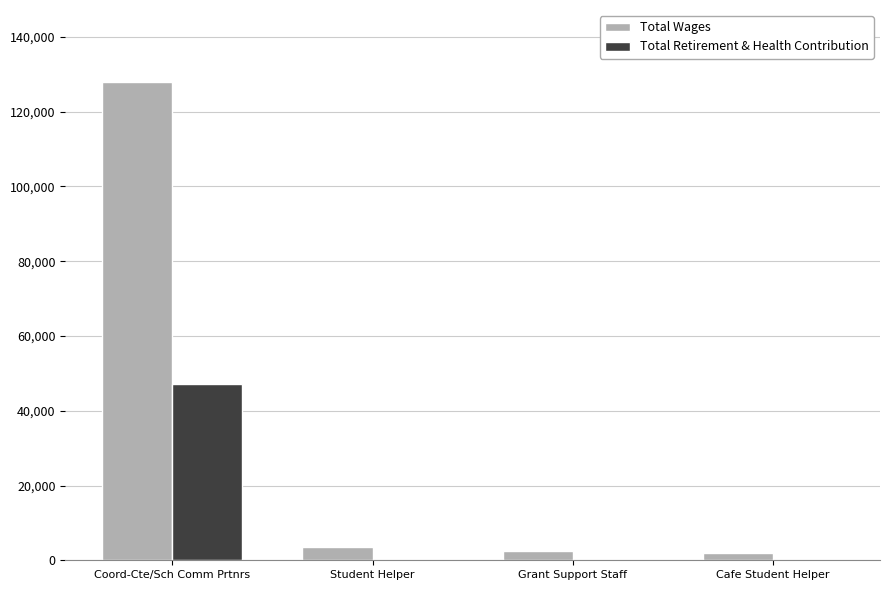

What are all the series names shown in the legend?

Total Wages, Total Retirement & Health Contribution